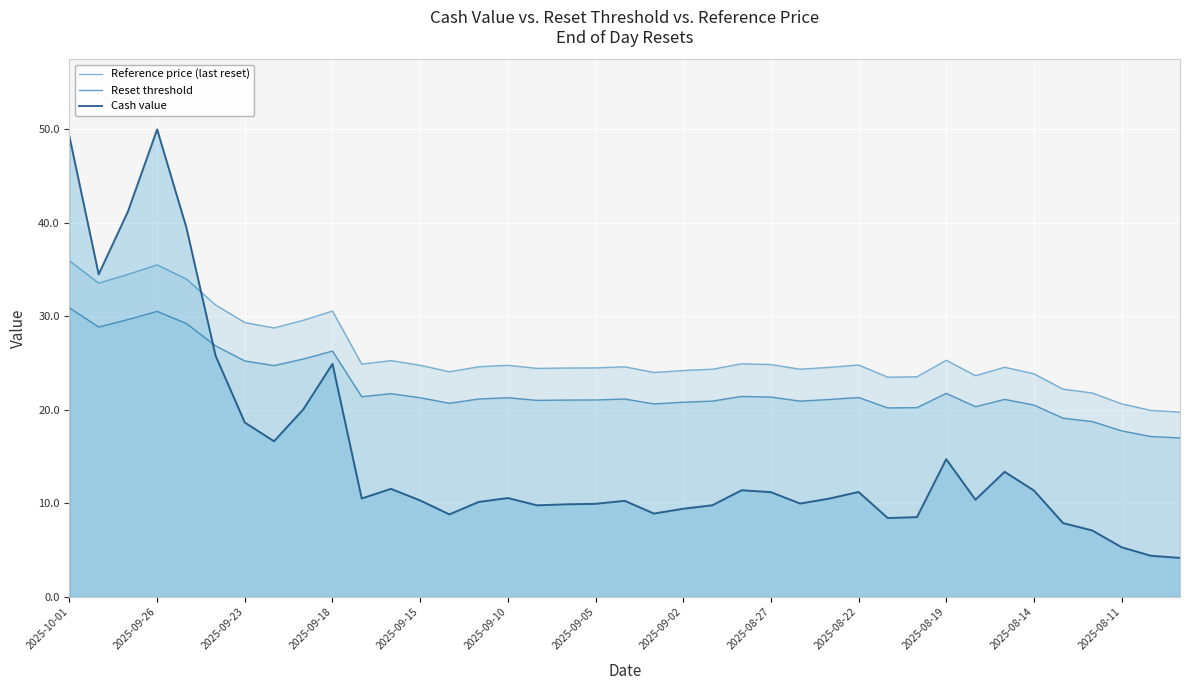

How many times do Cash value and Reset threshold cross each other?

1